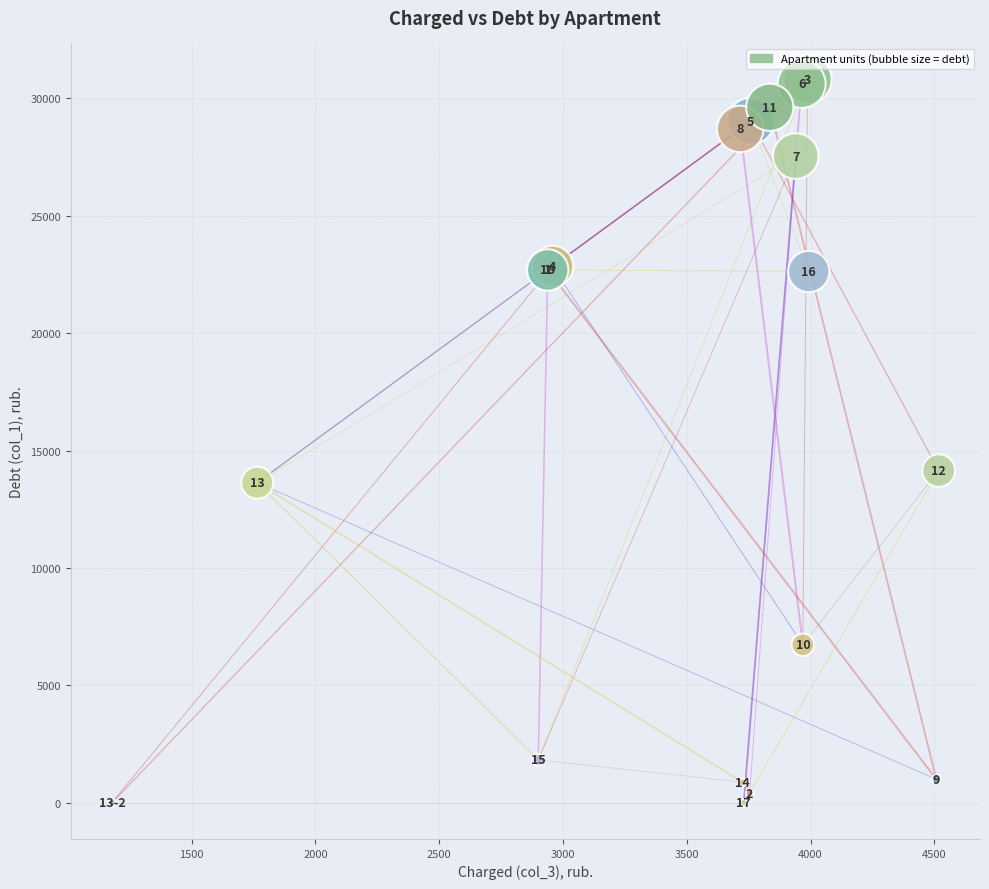

What Y value in the scatter plot is closest to 15399?

14147.3